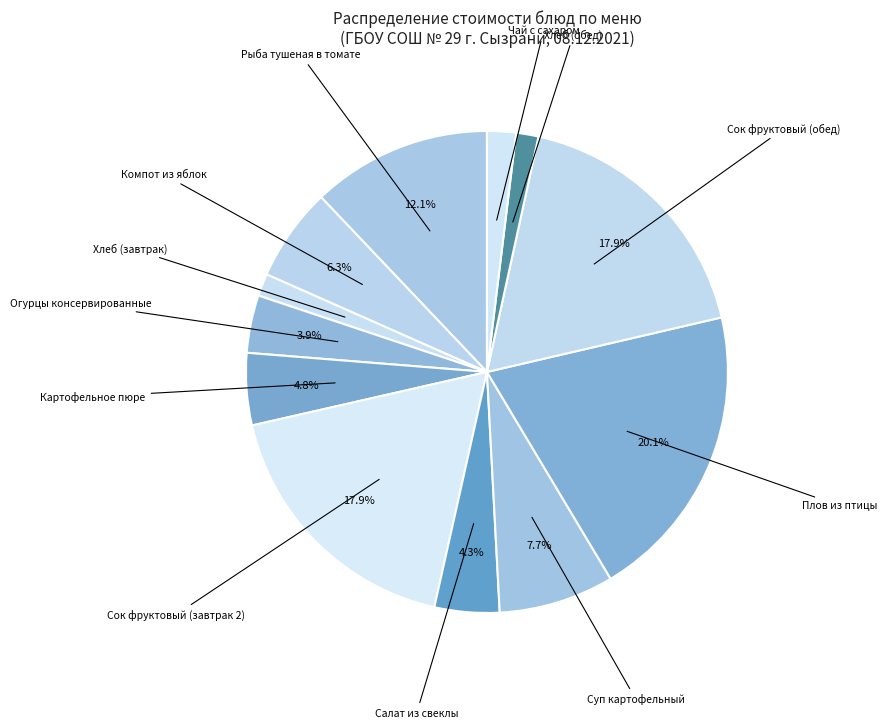

Do Хлеб (обед) and Суп картофельный together represent more than half of the pie?

No